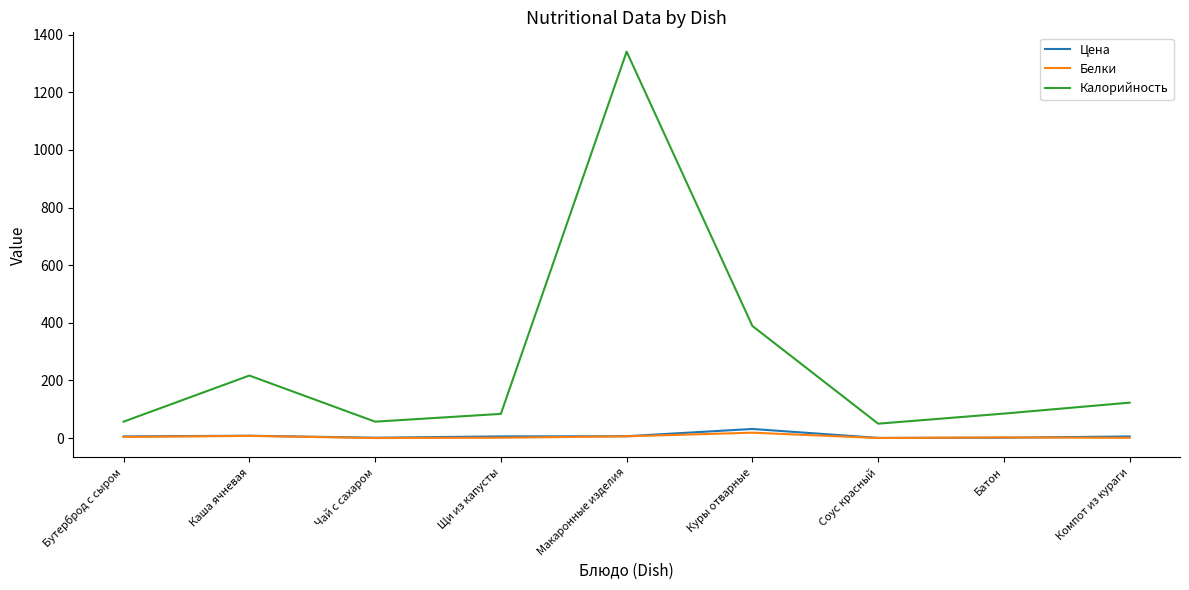

True or false: Цена has more than 0 interior local peaks.

True